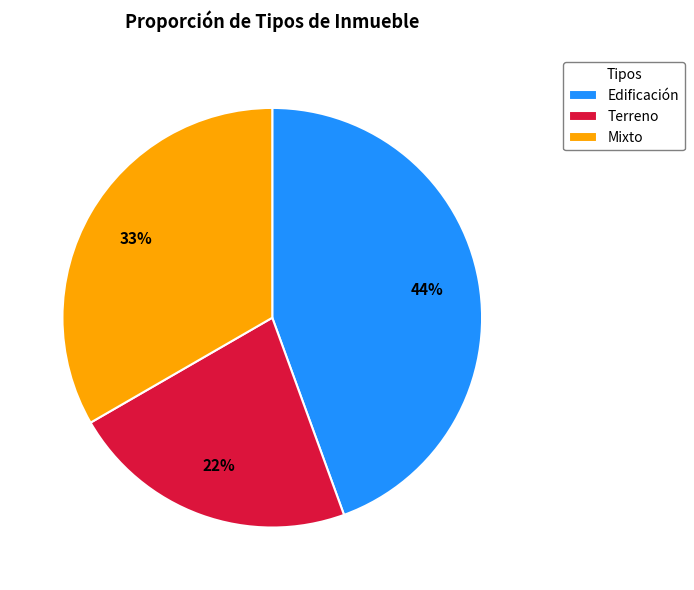

To the nearest percent, what is the difference between the largest and smallest slice percentages?

22%